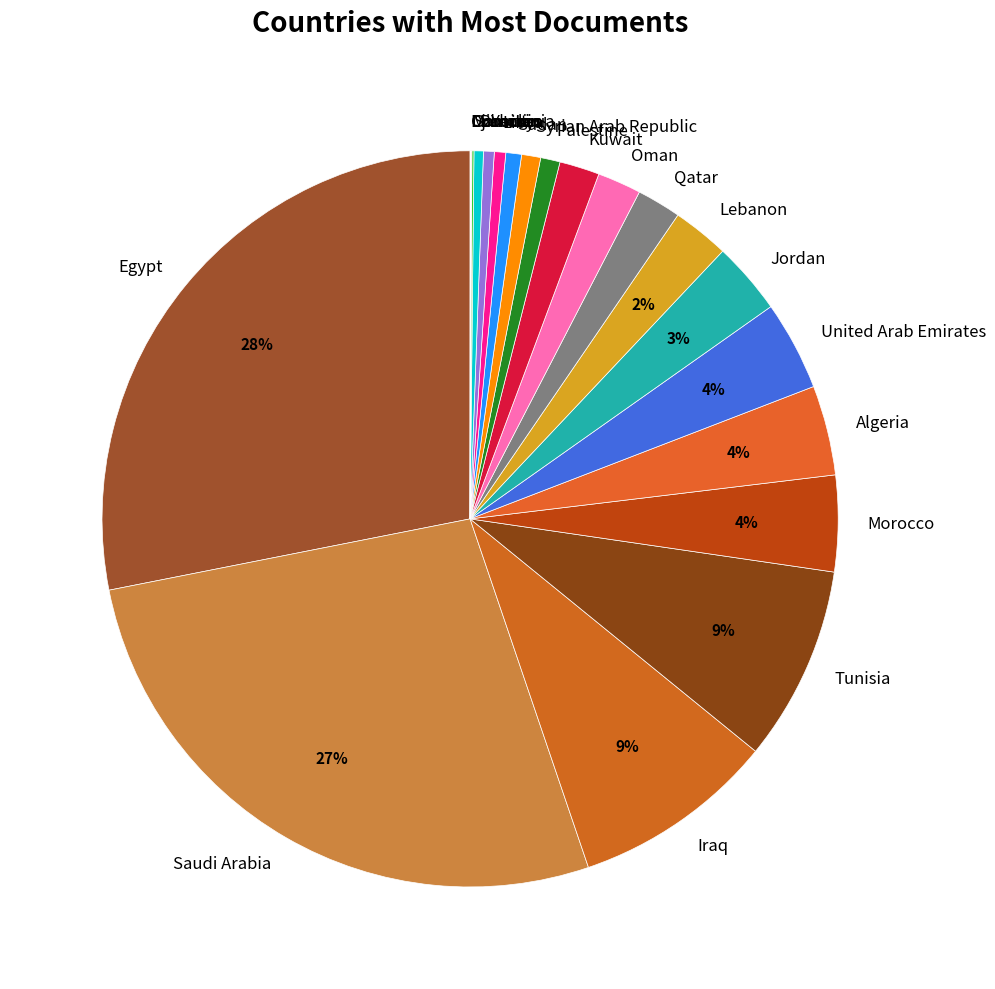

The Morocco slice represents 4% of the pie. True or false?

True